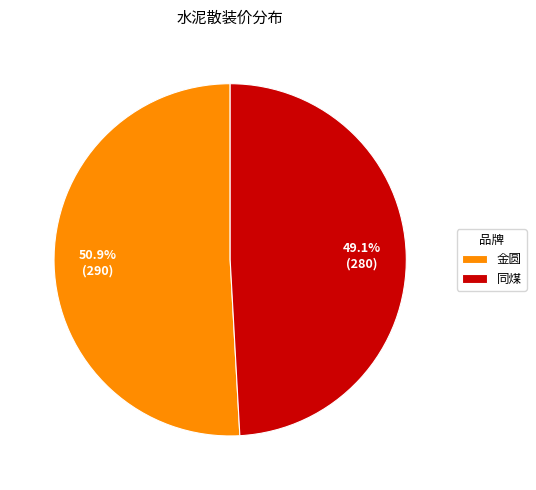

How many slices are in this pie chart?

2